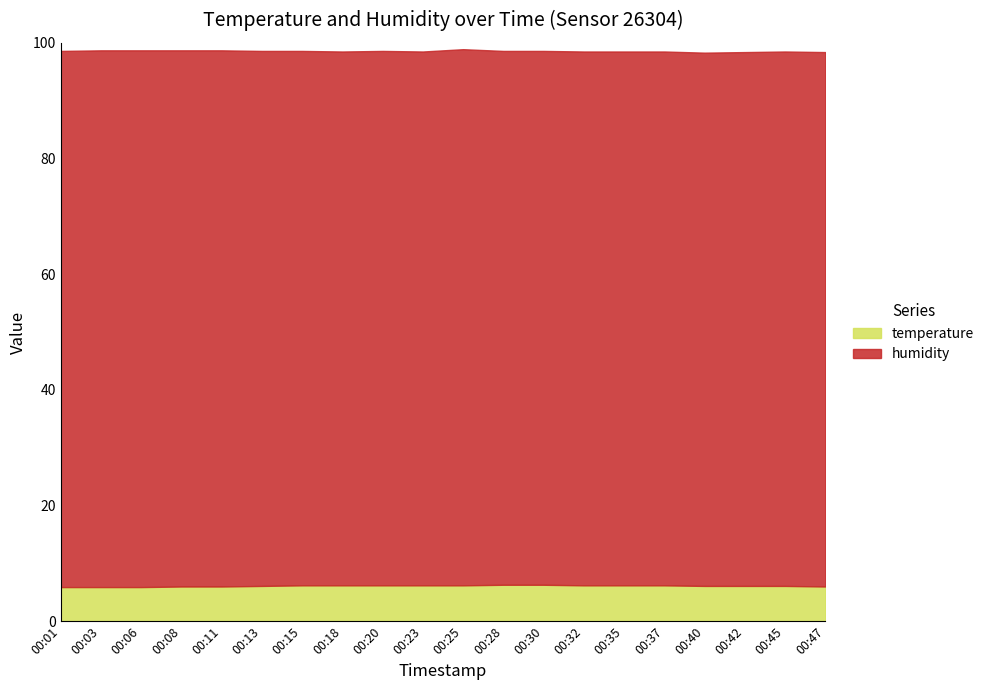

What is the highest value of the temperature series?

6.3